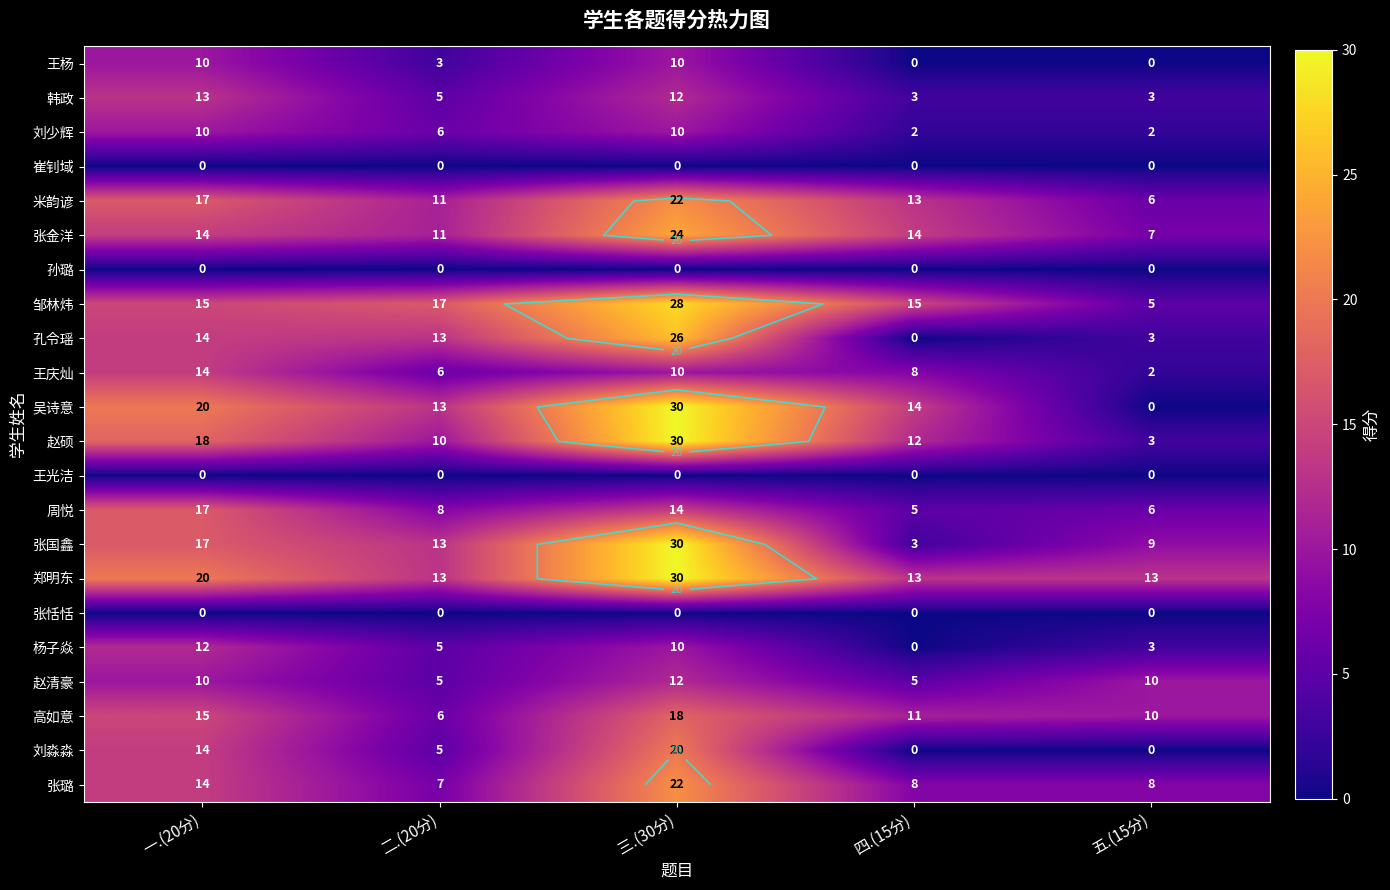

The 张国鑫 series shows 5 at 二.(20分). True or false?

False